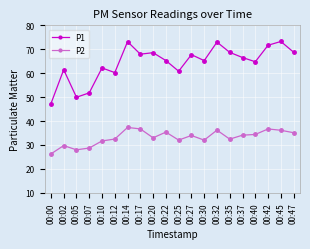

At which category does P1 reach its first local peak?

00:02